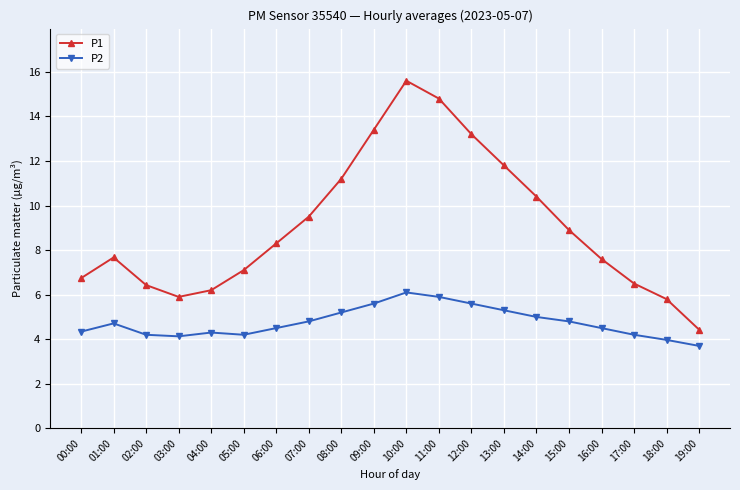

What is the difference between the P2 values at 11:00 and 10:00?

0.2